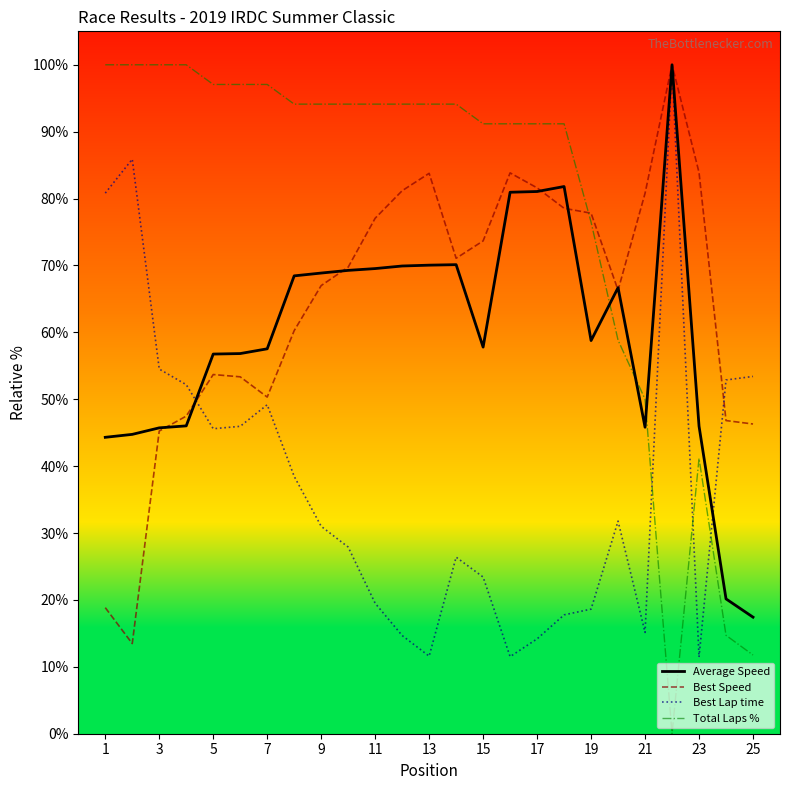

What is the maximum value for Best Lap time?

100.0